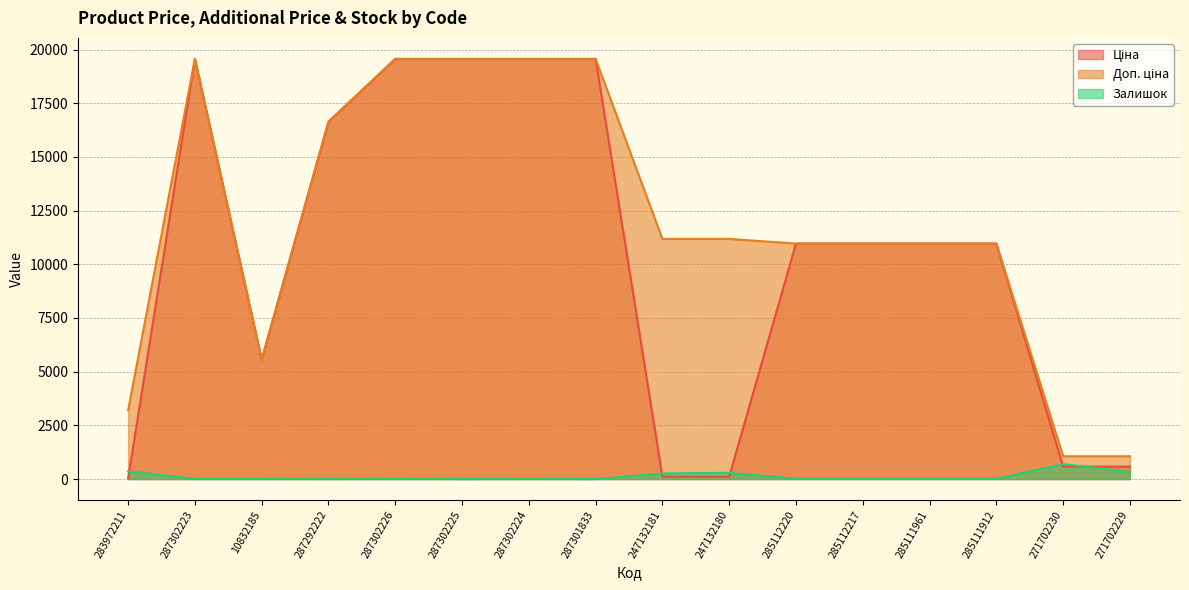

Reading right to left, list all the values displayed in this chart.

Ціна: 578.1	578.1	10964.4	10964.4	10964.4	10964.4	111.8	111.8	19564.9	19564.9	19564.9	19564.9	16636.8	5560.3	19564.9	32.0
Доп. ціна: 1060.0	1060.0	10964.4	10964.4	10964.4	10964.4	11182.0	11182.0	19564.9	19564.9	19564.9	19564.9	16636.8	5560.3	19564.9	3205.0
Залишок: 337.0	694.0	15.0	17.0	17.0	17.0	290.0	260.0	0.0	3.0	0.0	7.0	1.0	6.0	7.0	360.0